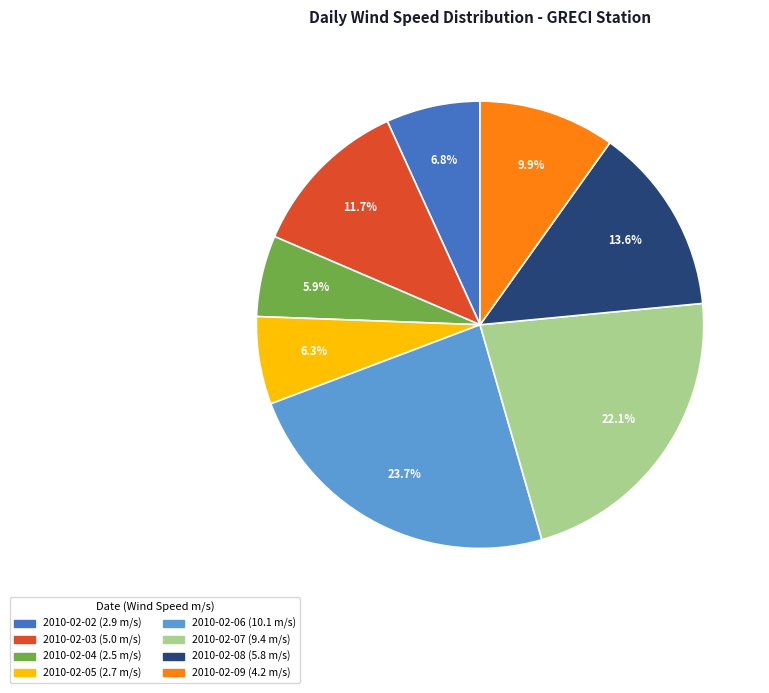

Does any single category account for the majority?

No